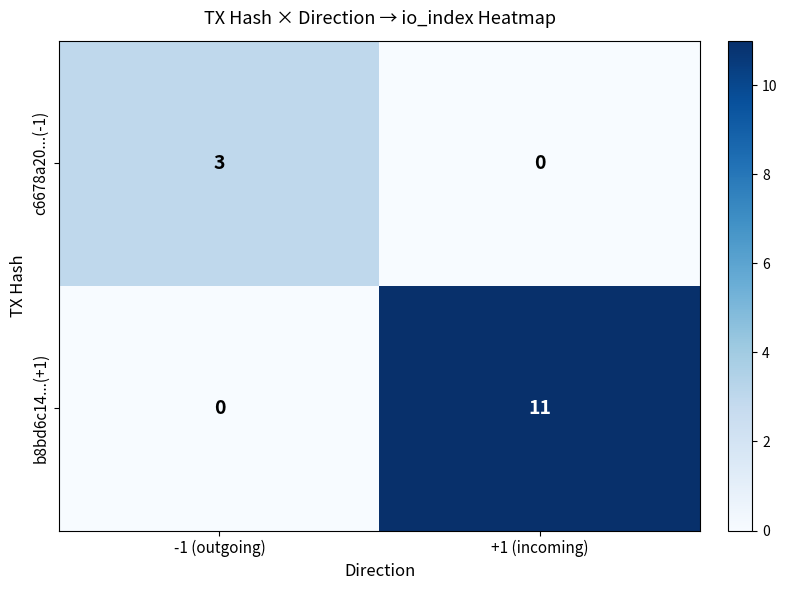

List the series in order of their peak value, lowest first.

c6678a20...(-1), b8bd6c14...(+1)